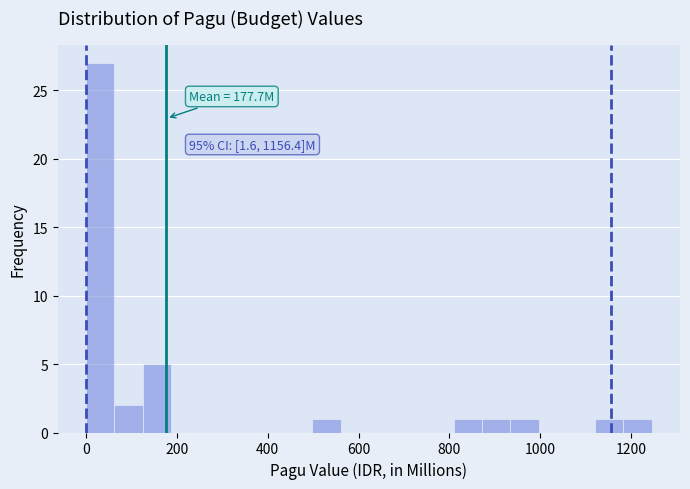

Around what value on the x-axis is the tallest bar? Give the approximate position of its centre, as read against the axis.

40